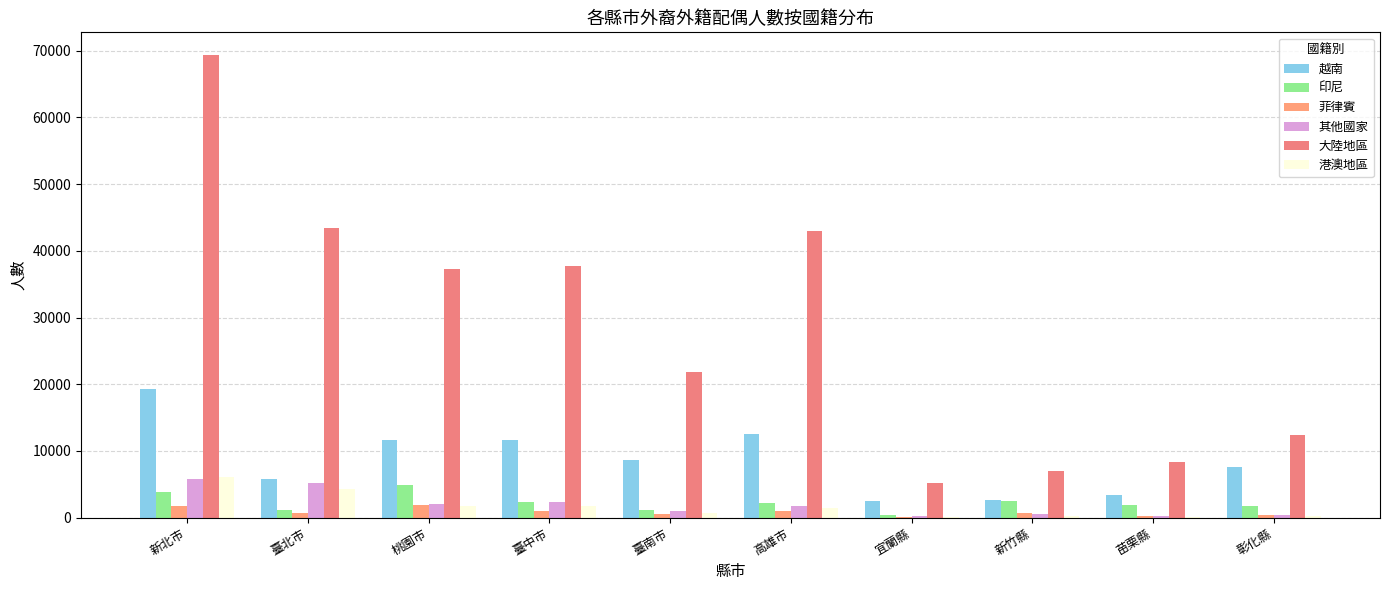

What is the average value of the 越南 series?

8566